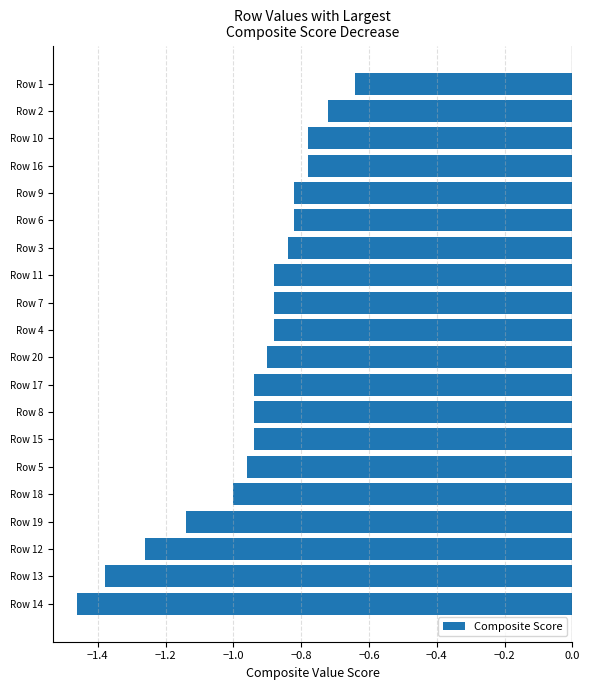

The chart shows a value of -1.0 at Row 14. True or false?

False